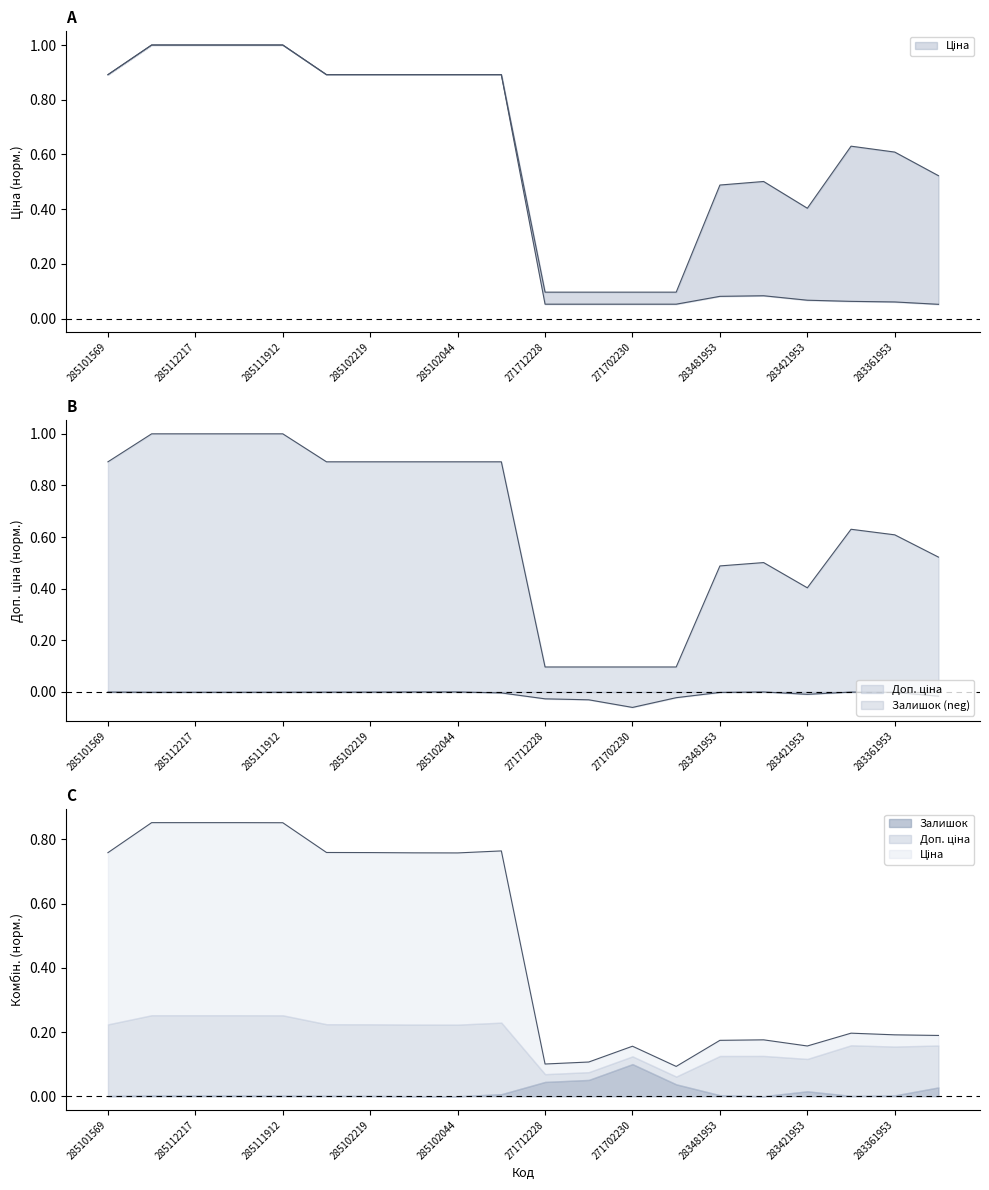

What is the sum of the Ціна values at 285102218 and 285102044?

1.8